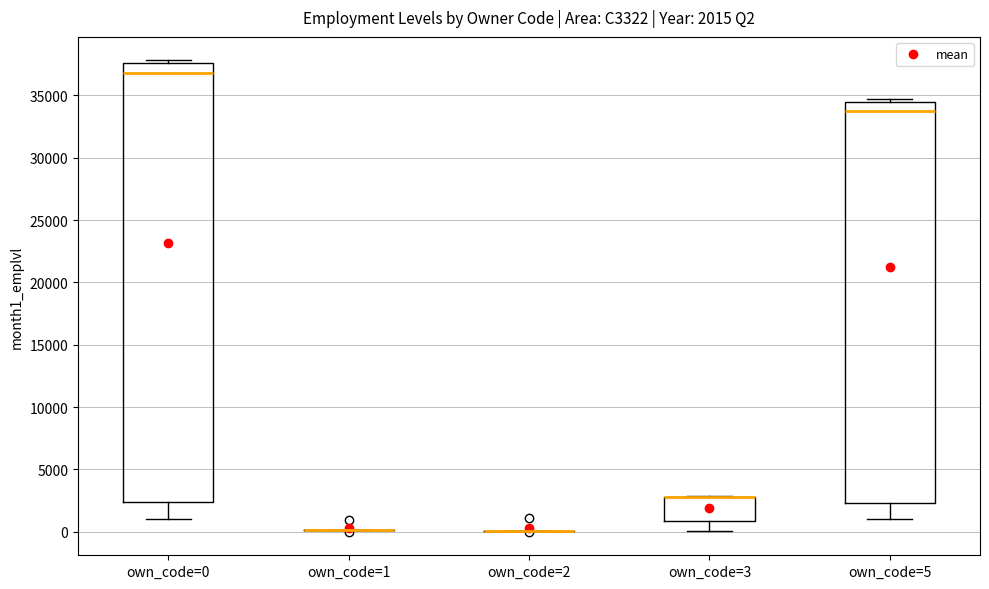

Comparing the boxes themselves (not the whiskers), which one is the tallest?

own_code=0